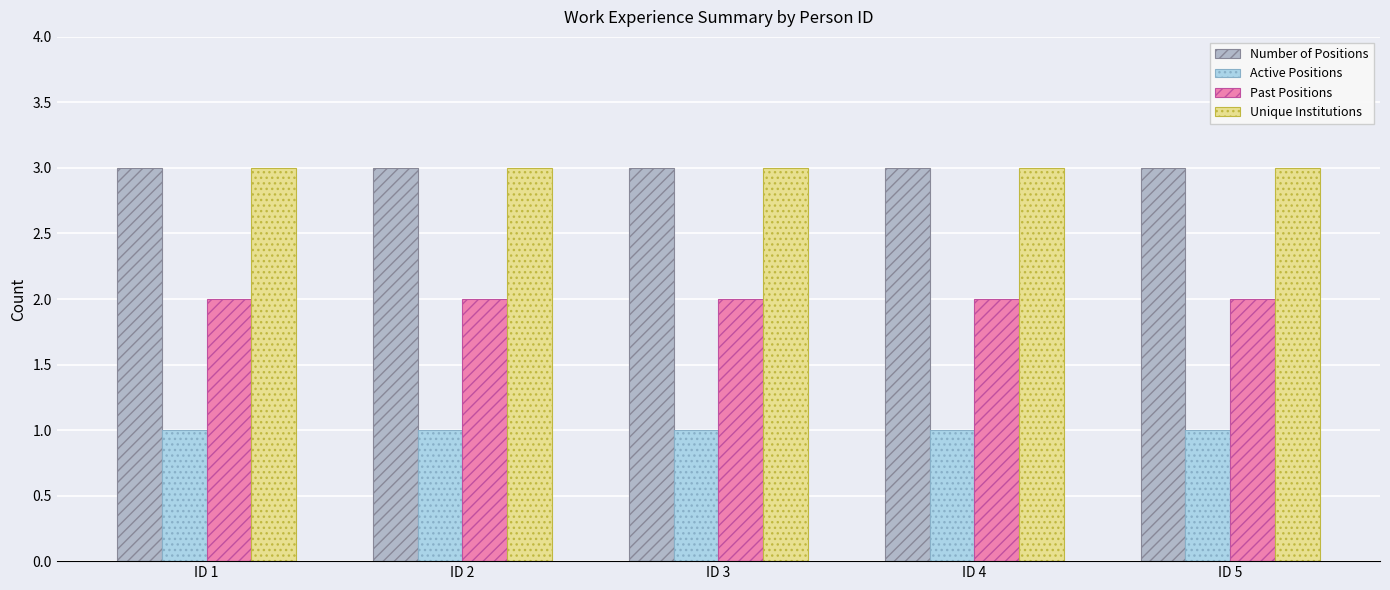

What is the approximate value of Active Positions at ID 3?

1